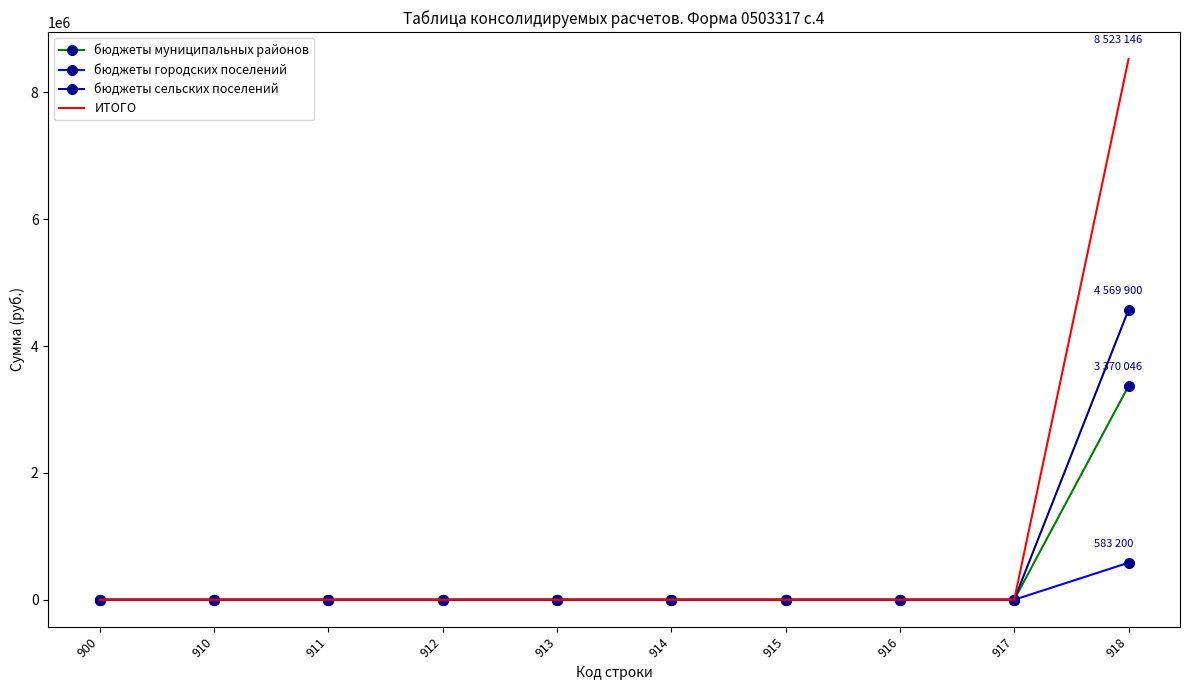

Which series has the largest range (max minus min)?

ИТОГО